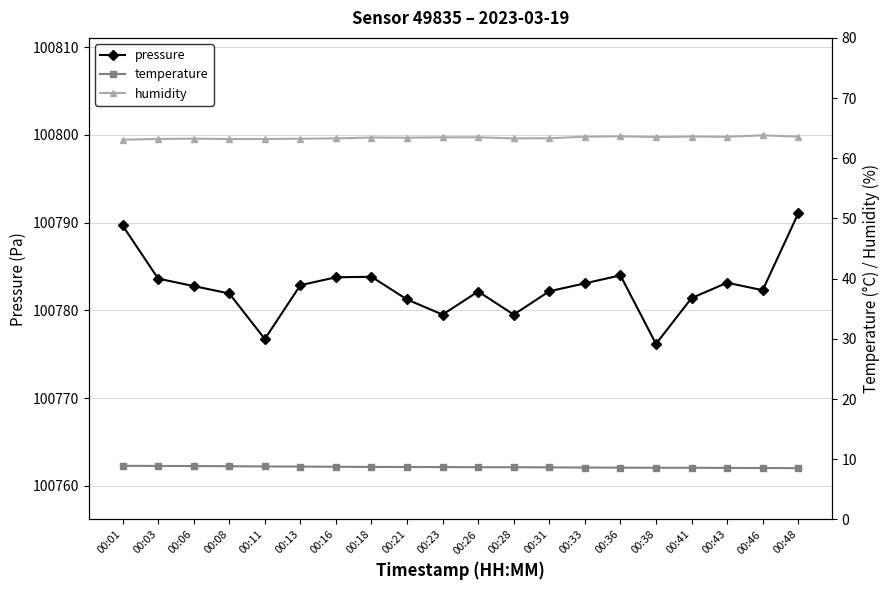

Which series has the largest total across all categories?

pressure